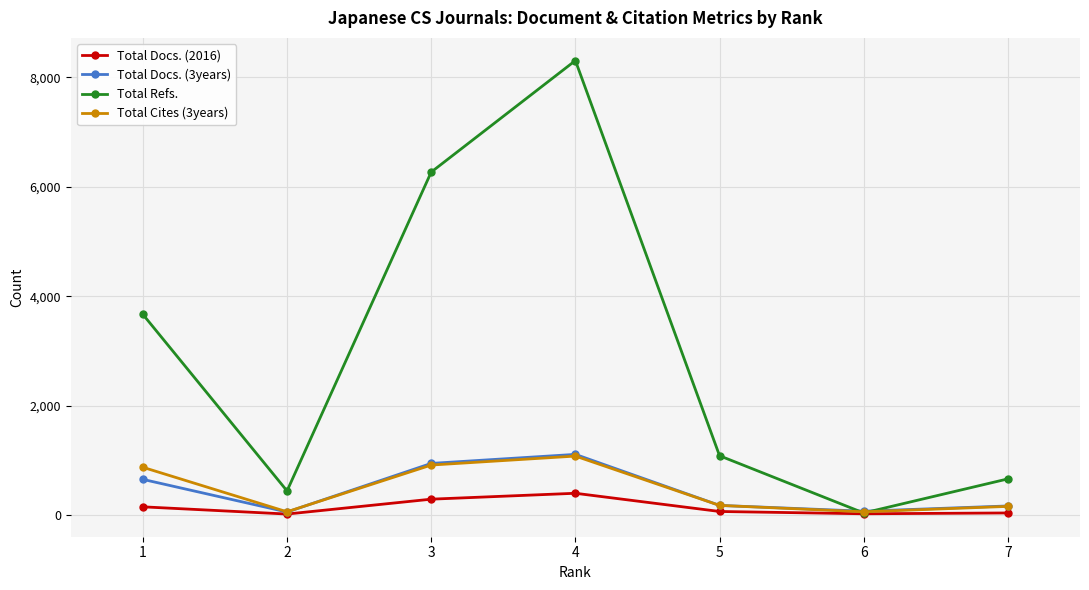

How many data points does each series have?

7